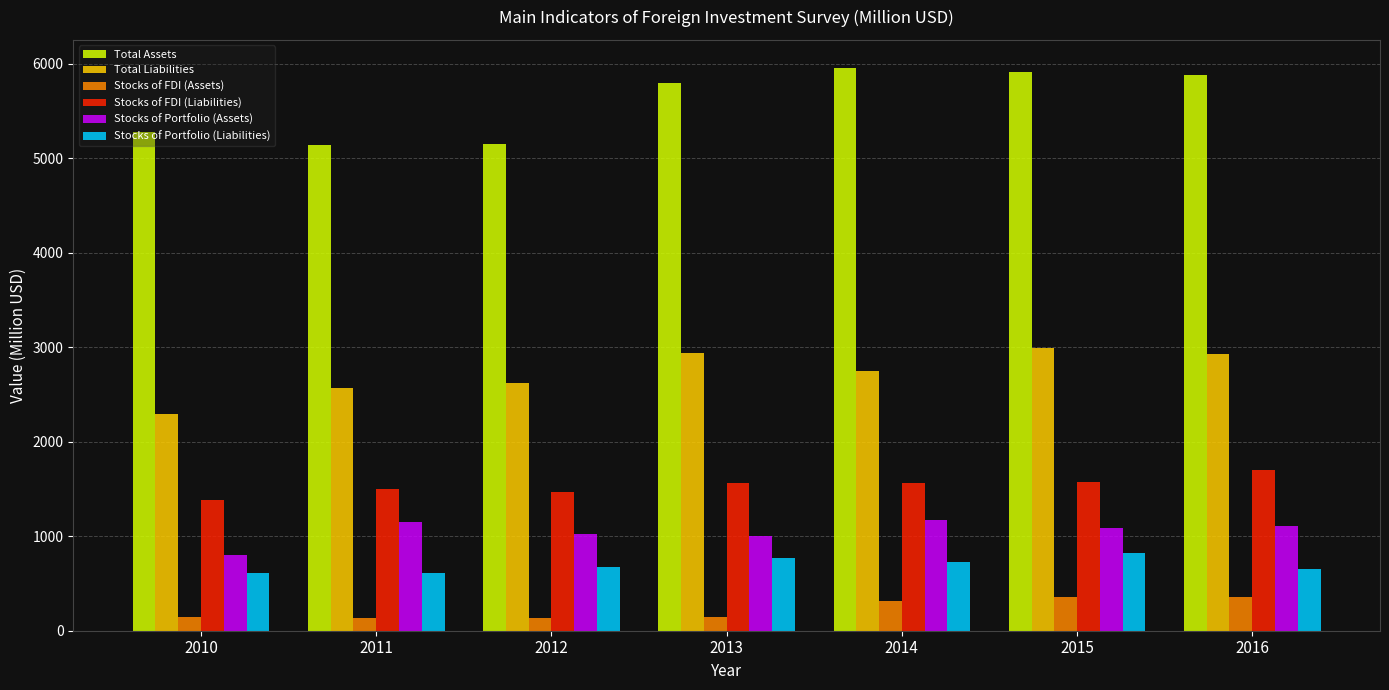

How many bars are there in total?

42